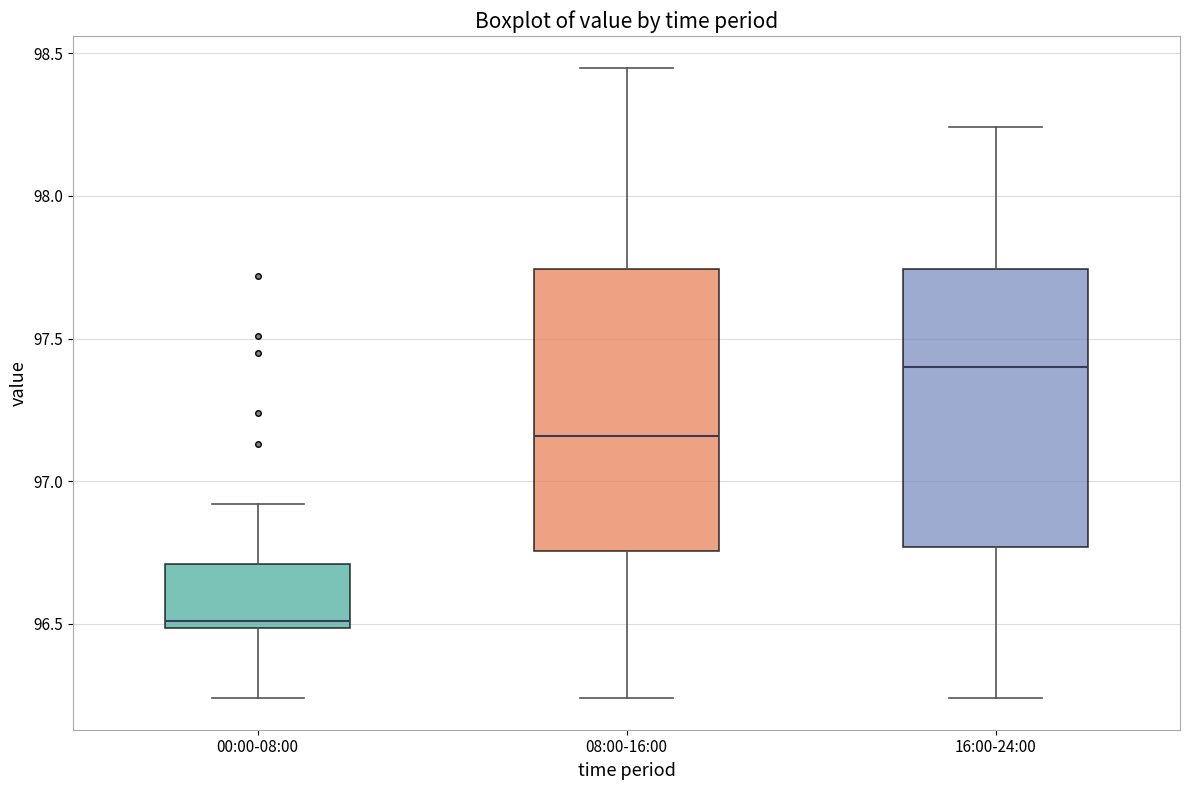

Reading left to right, transcribe this box plot: for each box, give where its median line is, the range the box spans, and where its two whiskers end, as read against the y-axis. The values are not printed on the chart, so give them approximately, as read against the axis.

00:00-08:00: median 96.50 (just above the box's lower edge), box 96.50 to 96.70, whiskers 96.25 to 96.90
08:00-16:00: median 97.15, box 96.75 to 97.75, whiskers 96.25 to 98.45
16:00-24:00: median 97.40, box 96.75 to 97.75, whiskers 96.25 to 98.25